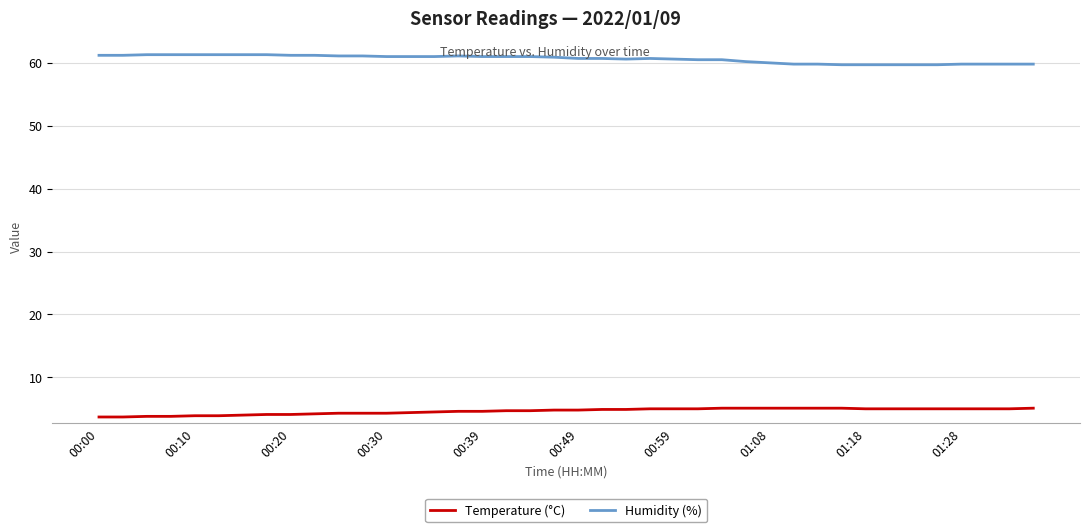

What is the smallest value displayed?

3.7